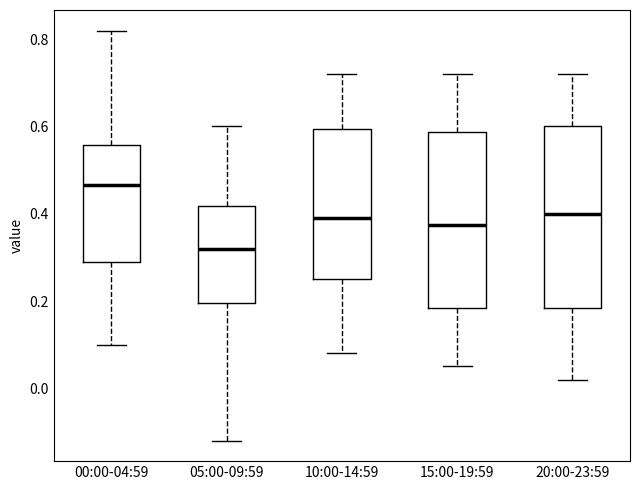

Which box's median line is the highest?

00:00-04:59